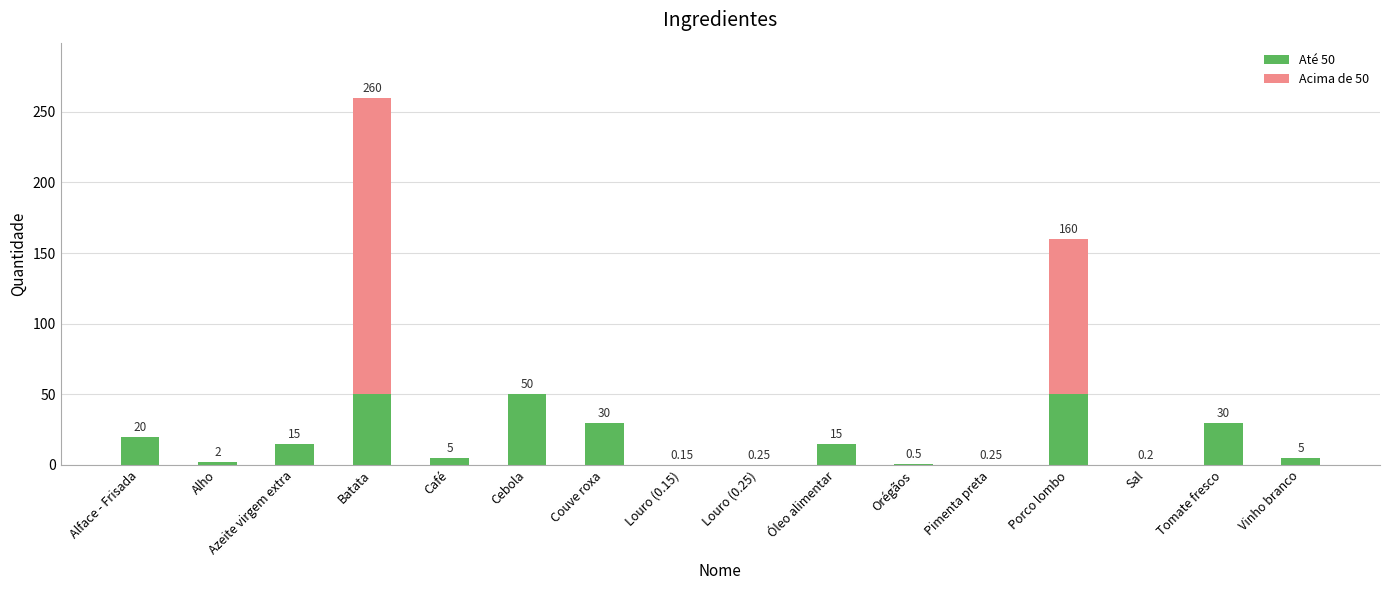

Where does the Até 50 series first go above 15?

Alface - Frisada